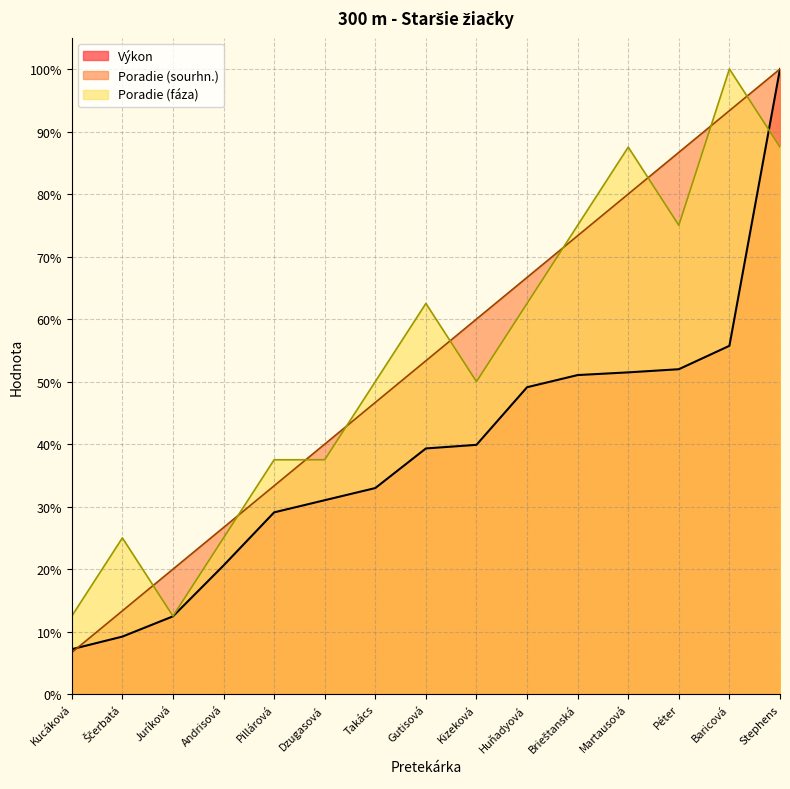

What are all the series names shown in the legend?

Výkon, Poradie (sourhn.), Poradie (fáza)